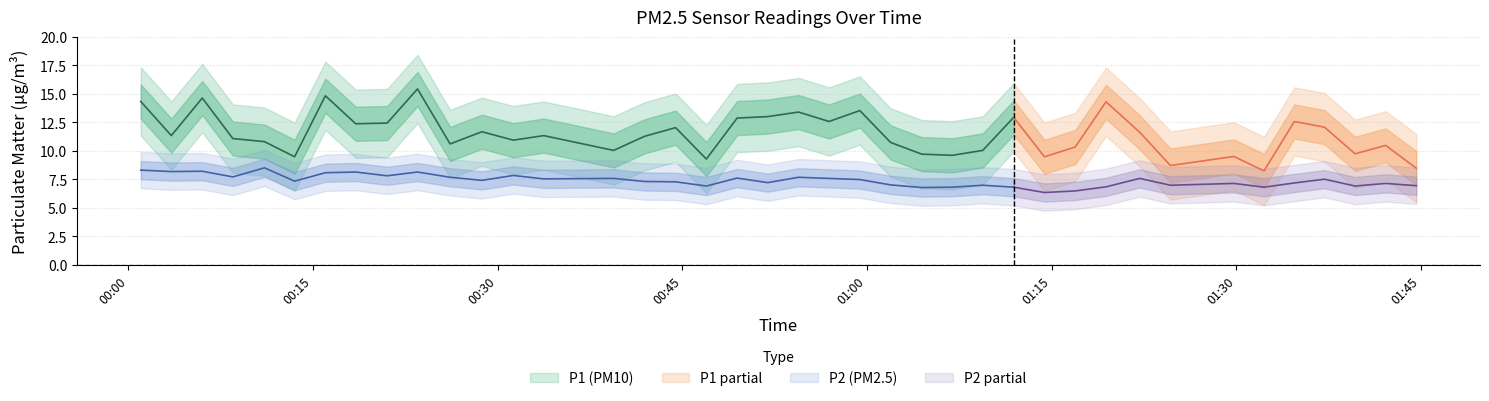

True or false: P1 has more than 1 interior local peaks.

True